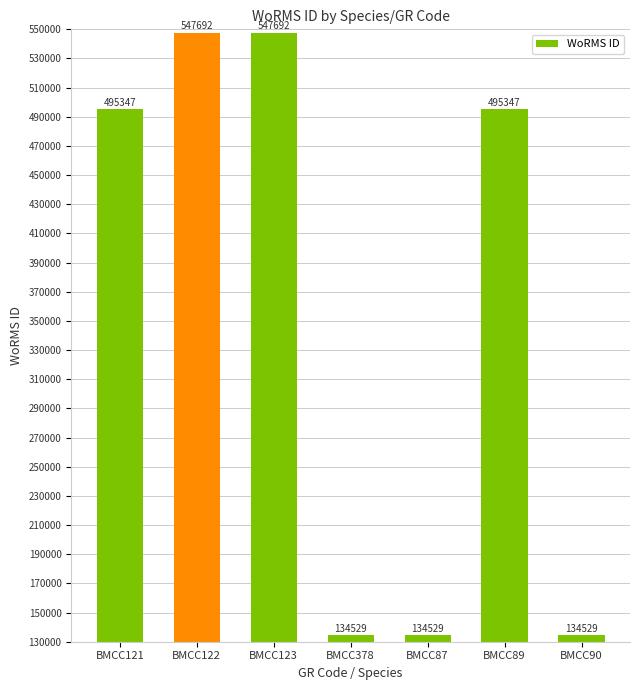

What is the difference between the values at BMCC123 and BMCC90?

413163